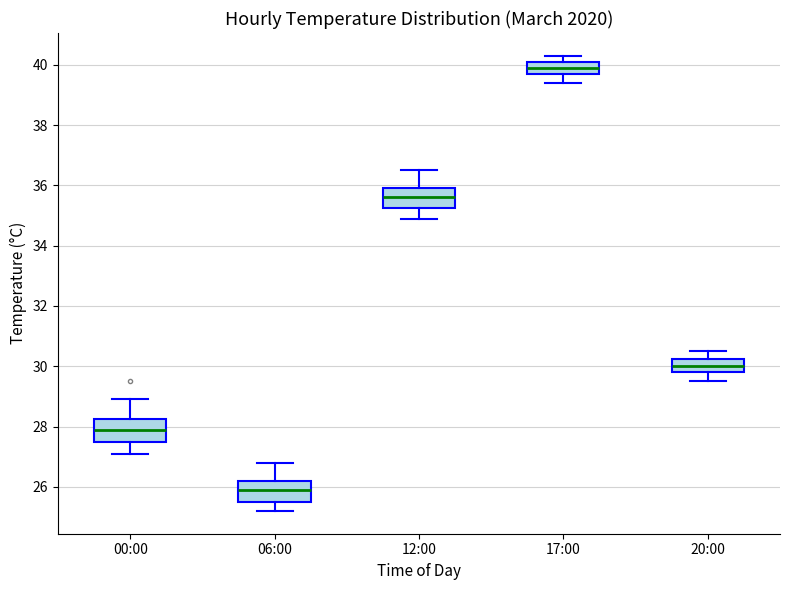

Which box's median line is the highest?

17:00